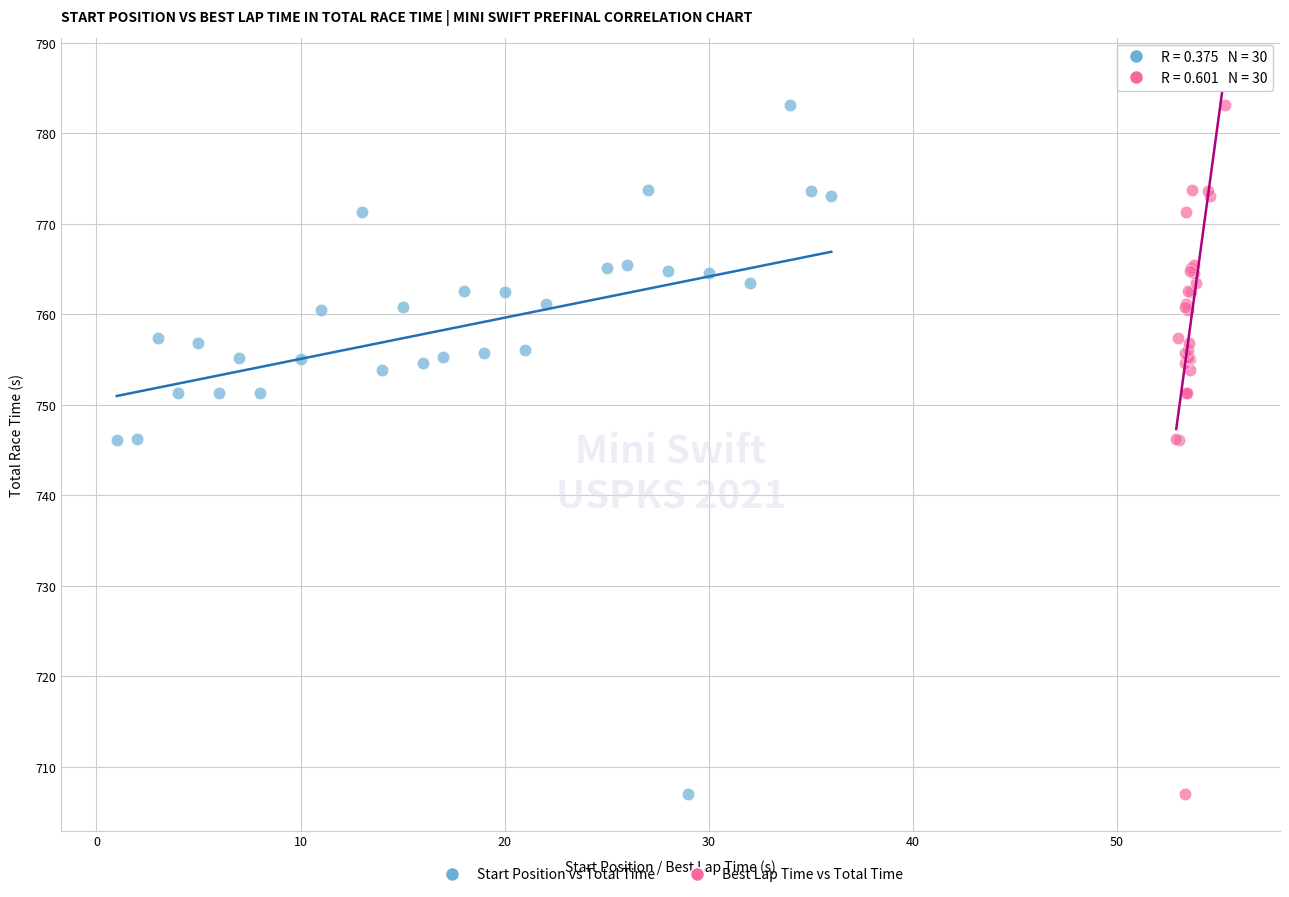

What are all the series names shown in the legend?

Start Position vs Total Time, Best Lap Time vs Total Time